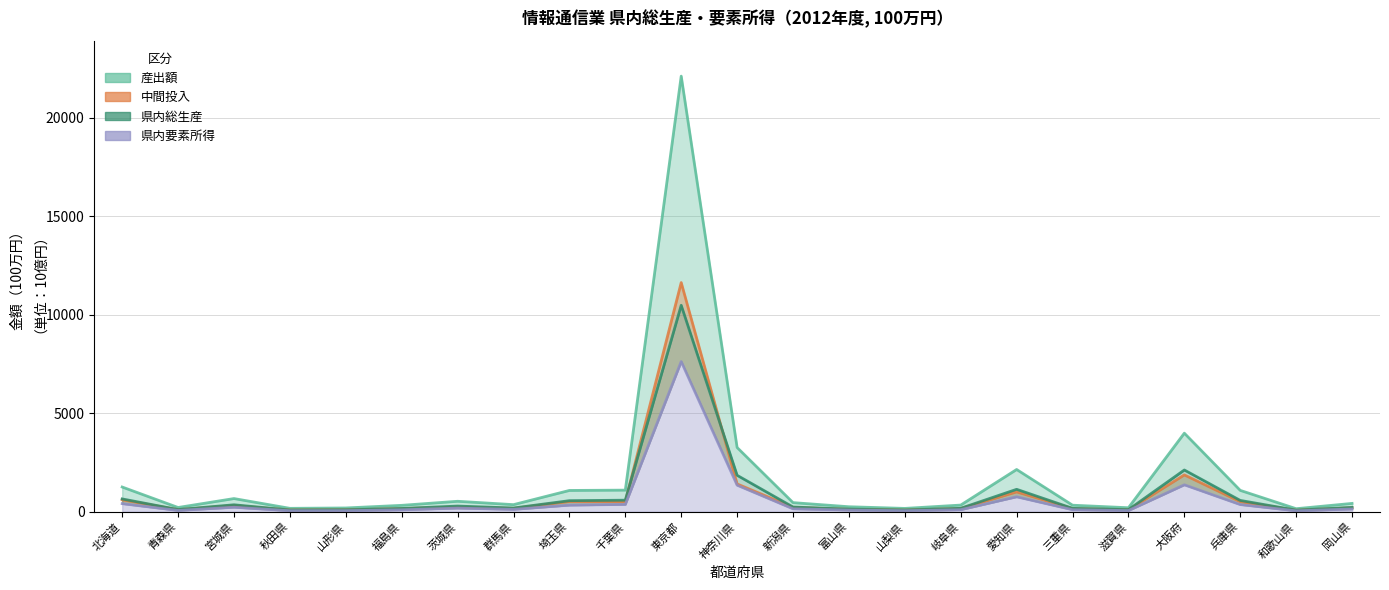

What is the difference between the maximum and minimum values in the 県内総生産 series?

10403.1